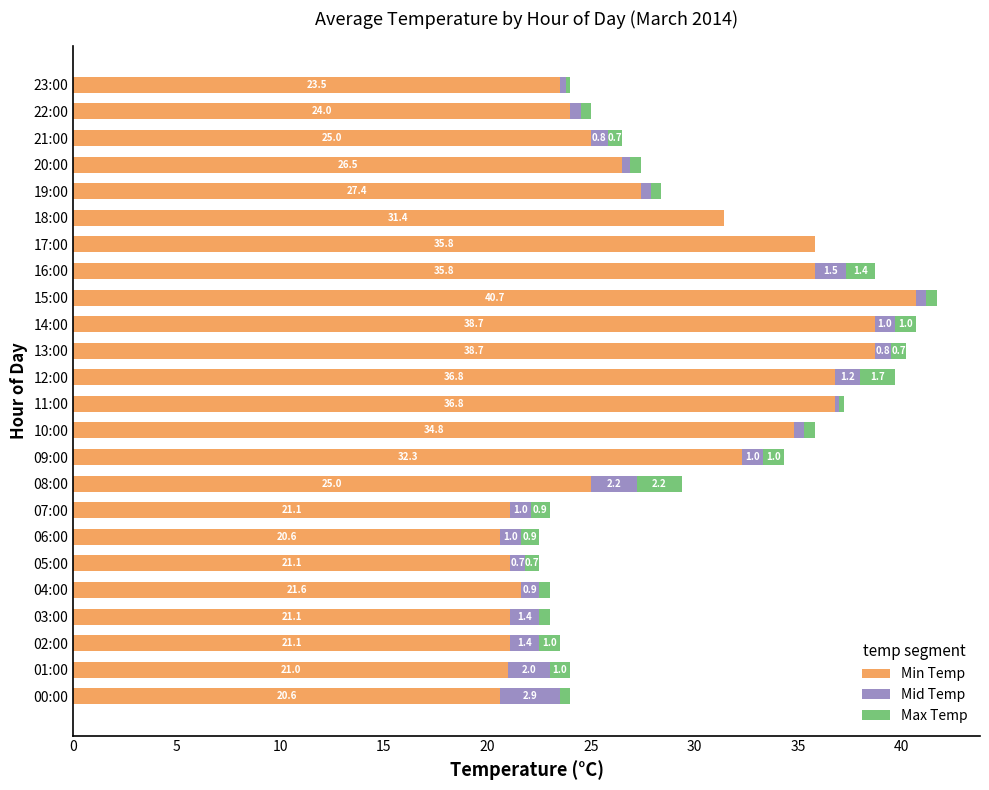

Read the Min Temp value at 00:00.

20.6